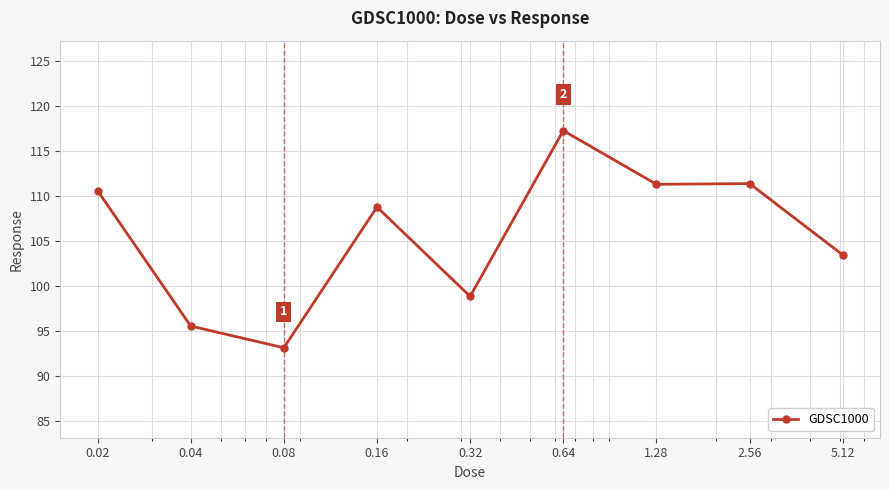

What is the value of the 1st point from the left?

110.6